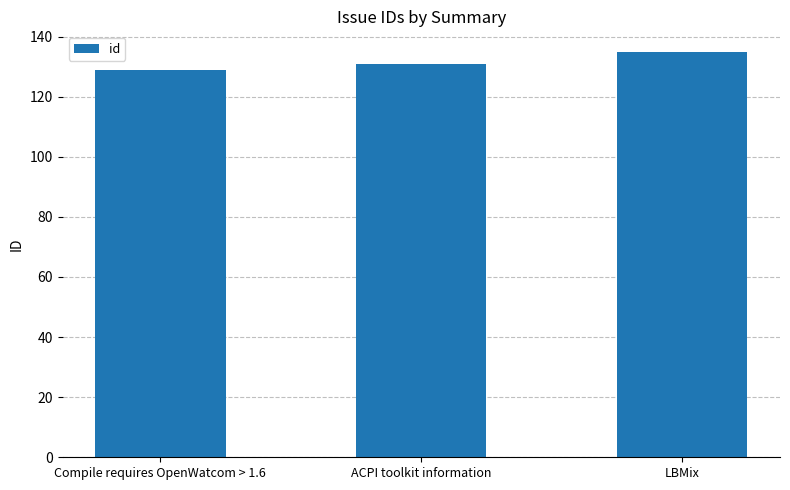

Rank the categories by value from lowest to highest.

Compile requires OpenWatcom > 1.6, ACPI toolkit information, LBMix